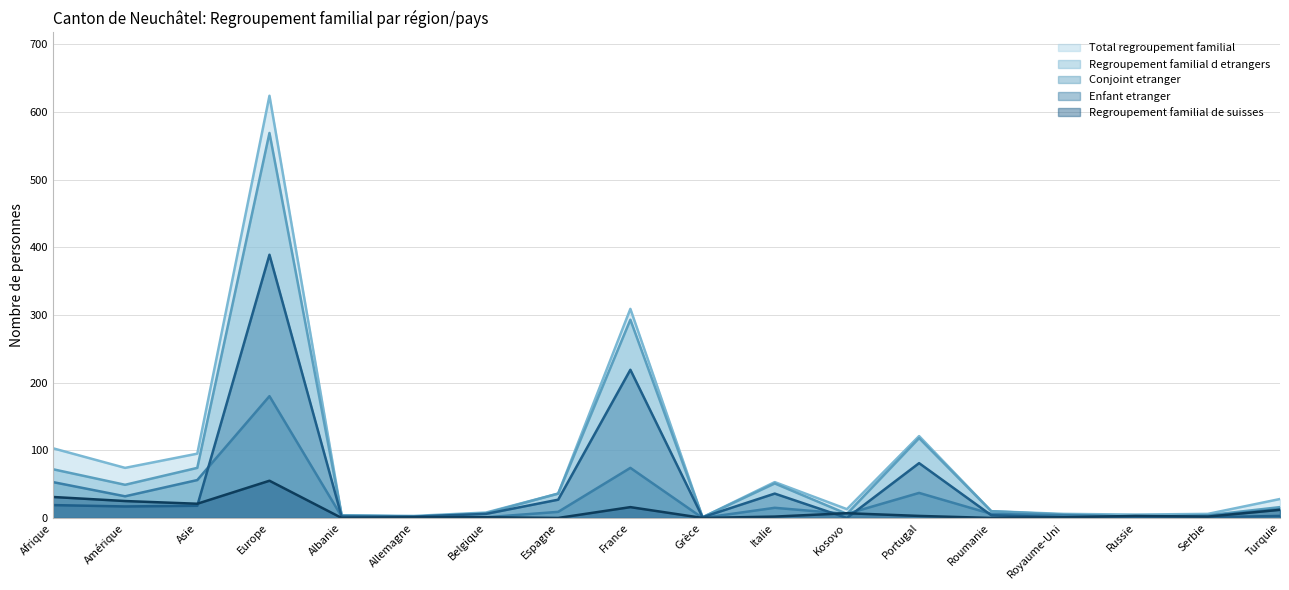

Reading right to left, list all the values displayed in this chart.

Total regroupement familial: Turquie=28	Serbie=6	Russie=5	Royaume-Uni=6	Roumanie=10	Portugal=121	Kosovo=13	Italie=53	Grèce=1	France=309	Espagne=36	Belgique=8	Allemagne=3	Albanie=4	Europe=624	Asie=95	Amérique=74	Afrique=103
Regroupement familial de suisses: Turquie=12	Serbie=2	Russie=3	Royaume-Uni=1	Roumanie=0	Portugal=3	Kosovo=7	Italie=2	Grèce=0	France=16	Espagne=0	Belgique=1	Allemagne=1	Albanie=0	Europe=55	Asie=21	Amérique=25	Afrique=31
Regroupement familial d etrangers: Turquie=16	Serbie=4	Russie=2	Royaume-Uni=5	Roumanie=10	Portugal=118	Kosovo=6	Italie=51	Grèce=1	France=293	Espagne=36	Belgique=7	Allemagne=2	Albanie=4	Europe=569	Asie=74	Amérique=49	Afrique=72
Conjoint etranger: Turquie=13	Serbie=3	Russie=2	Royaume-Uni=4	Roumanie=6	Portugal=37	Kosovo=6	Italie=15	Grèce=0	France=74	Espagne=9	Belgique=1	Allemagne=0	Albanie=2	Europe=180	Asie=56	Amérique=32	Afrique=53
Enfant etranger: Turquie=3	Serbie=1	Russie=0	Royaume-Uni=1	Roumanie=4	Portugal=81	Kosovo=0	Italie=36	Grèce=1	France=219	Espagne=27	Belgique=6	Allemagne=2	Albanie=2	Europe=389	Asie=18	Amérique=17	Afrique=19